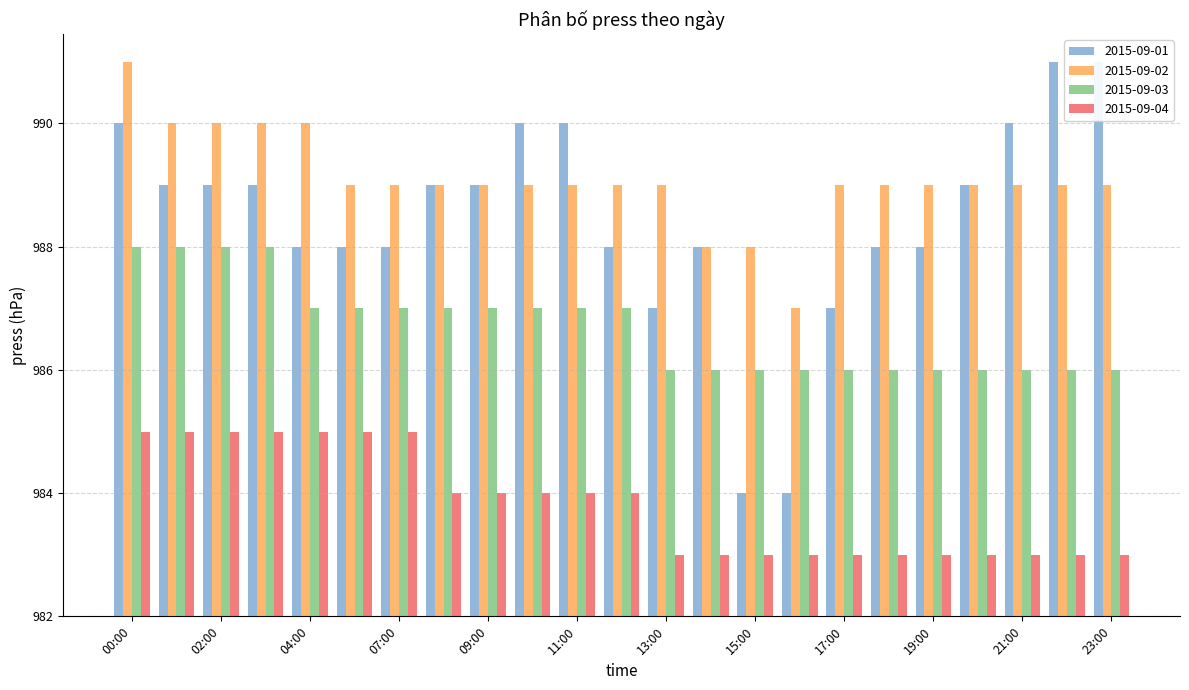

Is the value of 2015-09-04 at 08:00 greater than the value of 2015-09-02 at 19:00?

No